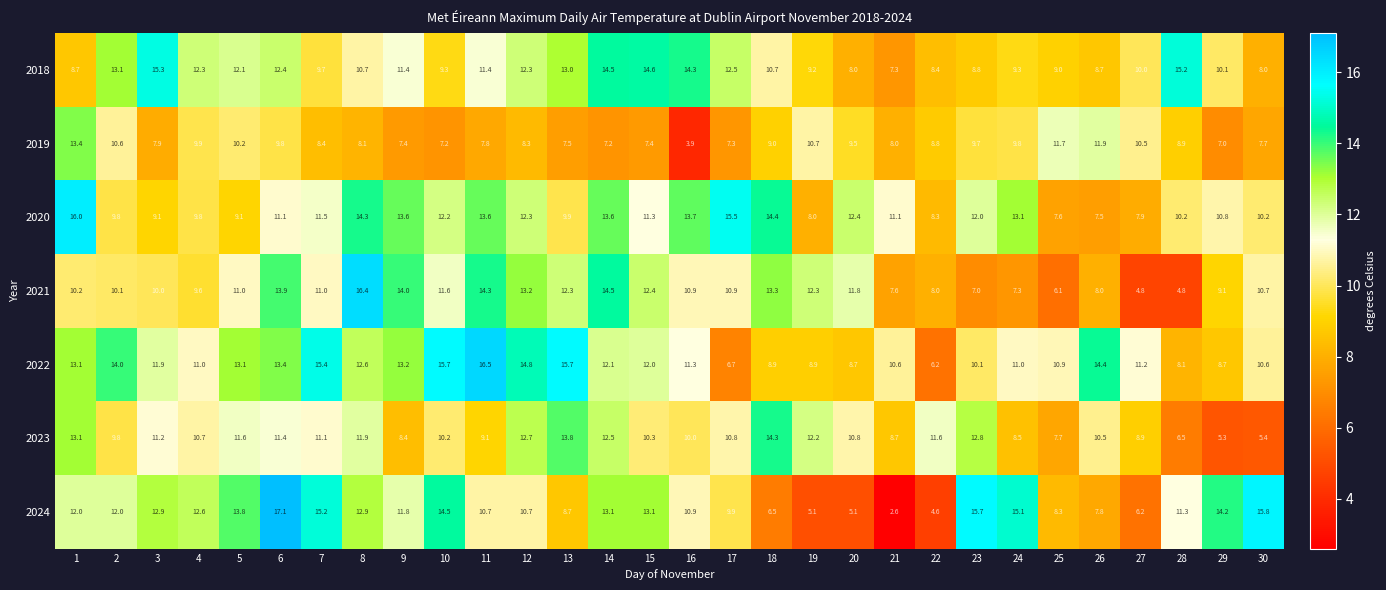

At which category is the sum across all series the highest?

6